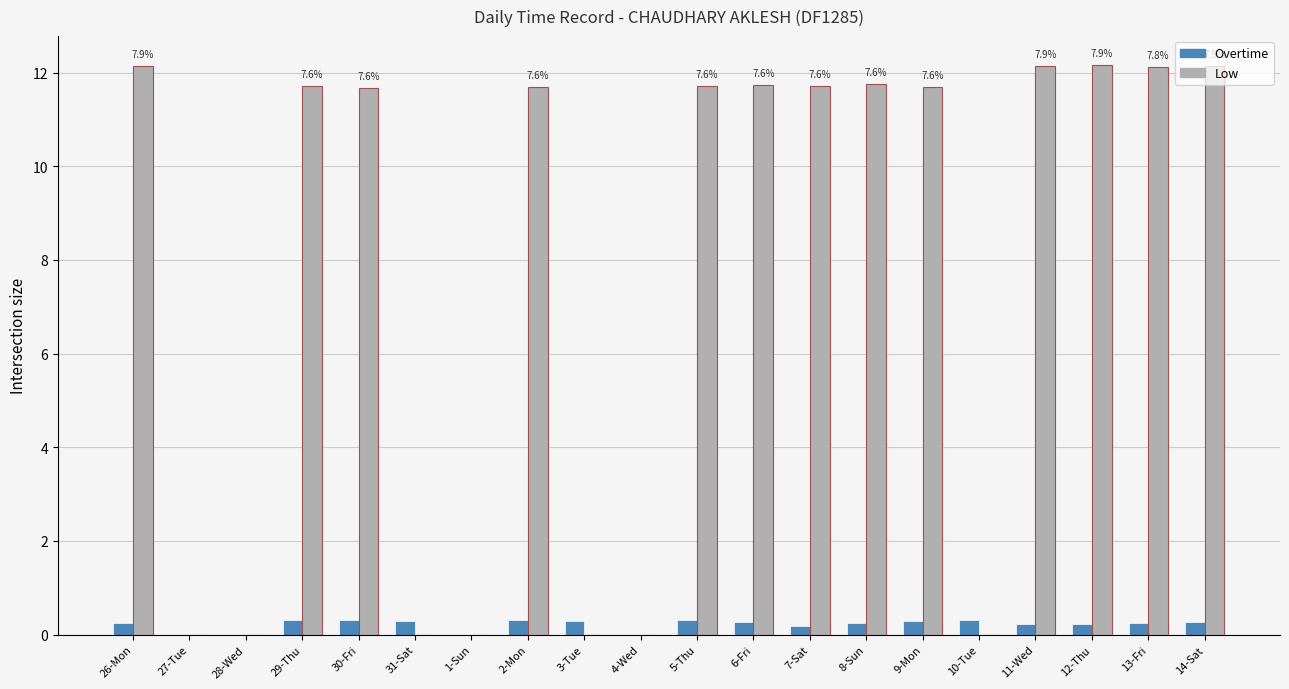

What is the sum of all Low values?

154.4